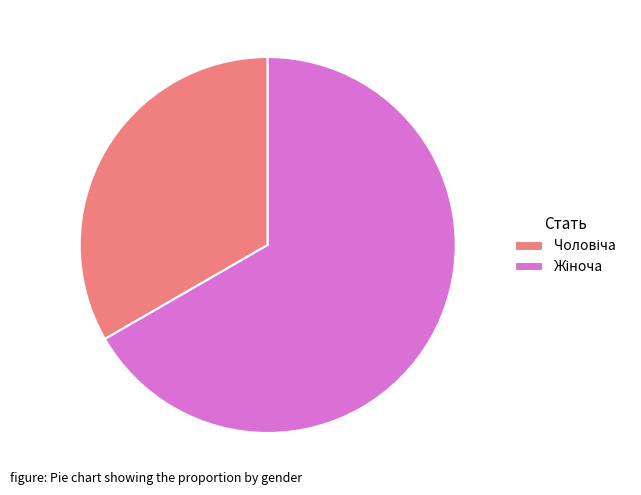

Is there a majority slice in this chart?

Yes